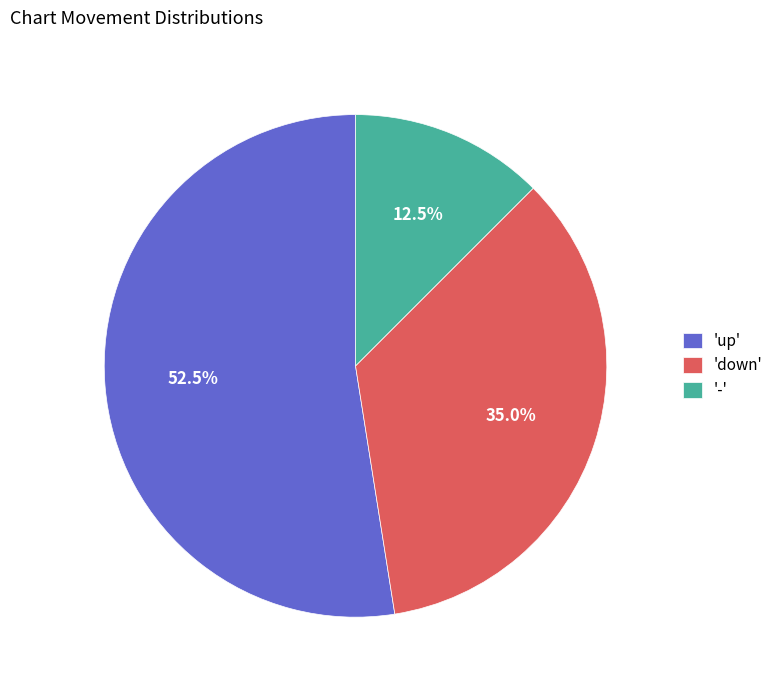

What is the largest slice in the pie chart?

'up'